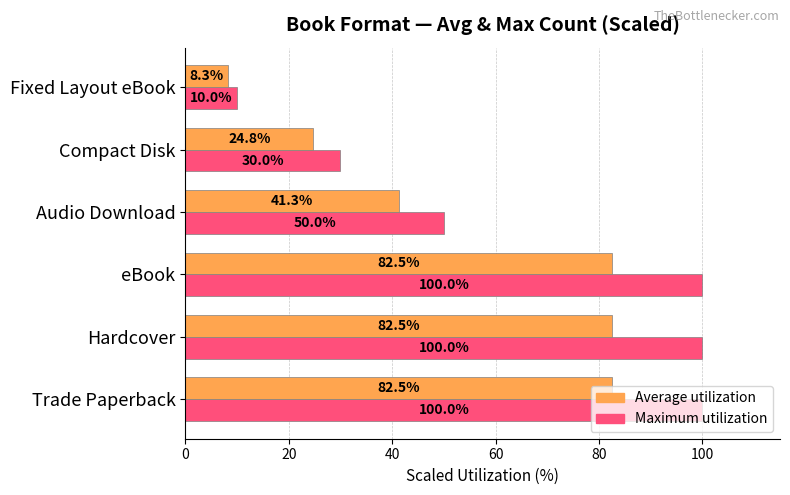

What is the total value across all series at Fixed Layout eBook?

18.3